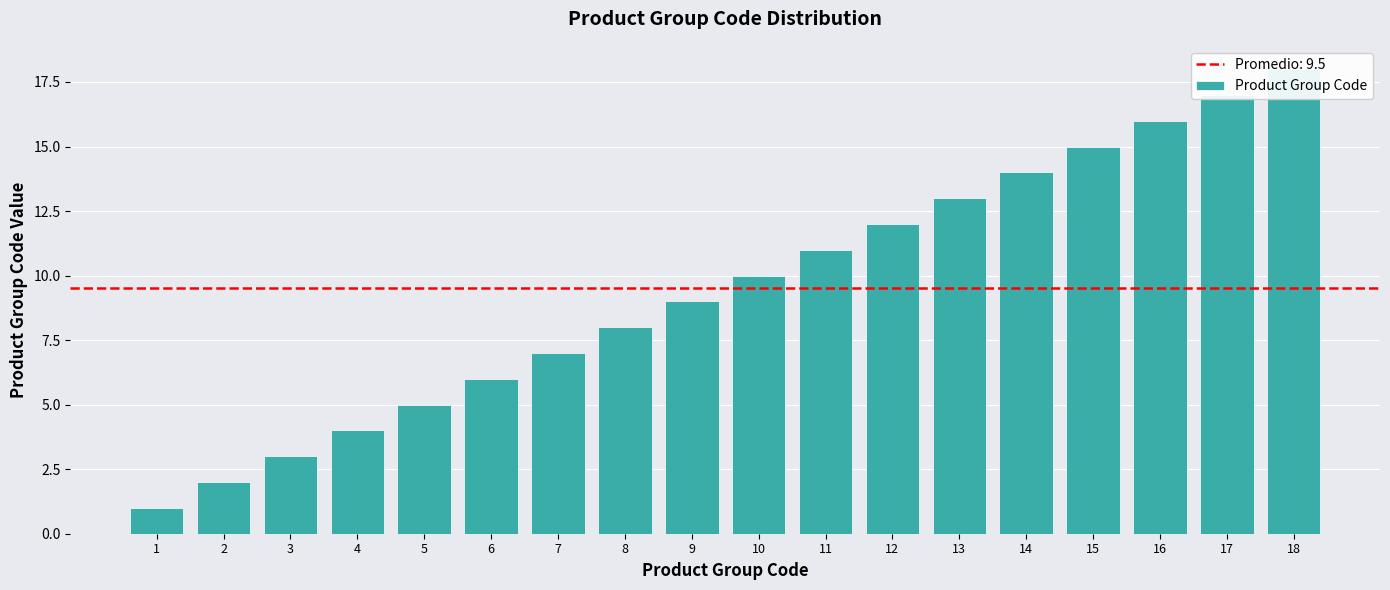

Reading right to left, extract all data points from this chart.

18=18	17=17	16=16	15=15	14=14	13=13	12=12	11=11	10=10	9=9	8=8	7=7	6=6	5=5	4=4	3=3	2=2	1=1